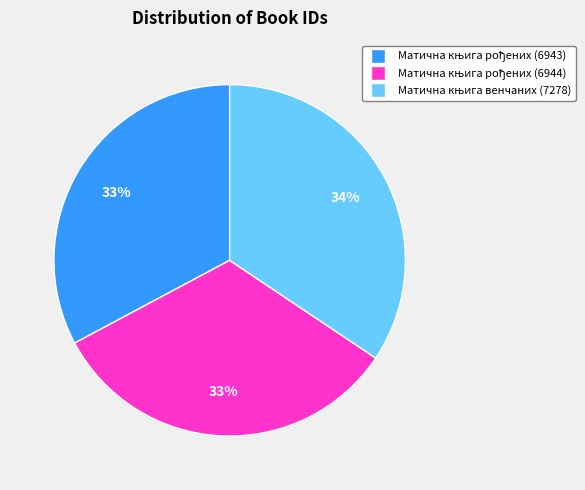

Does any single category account for the majority?

No